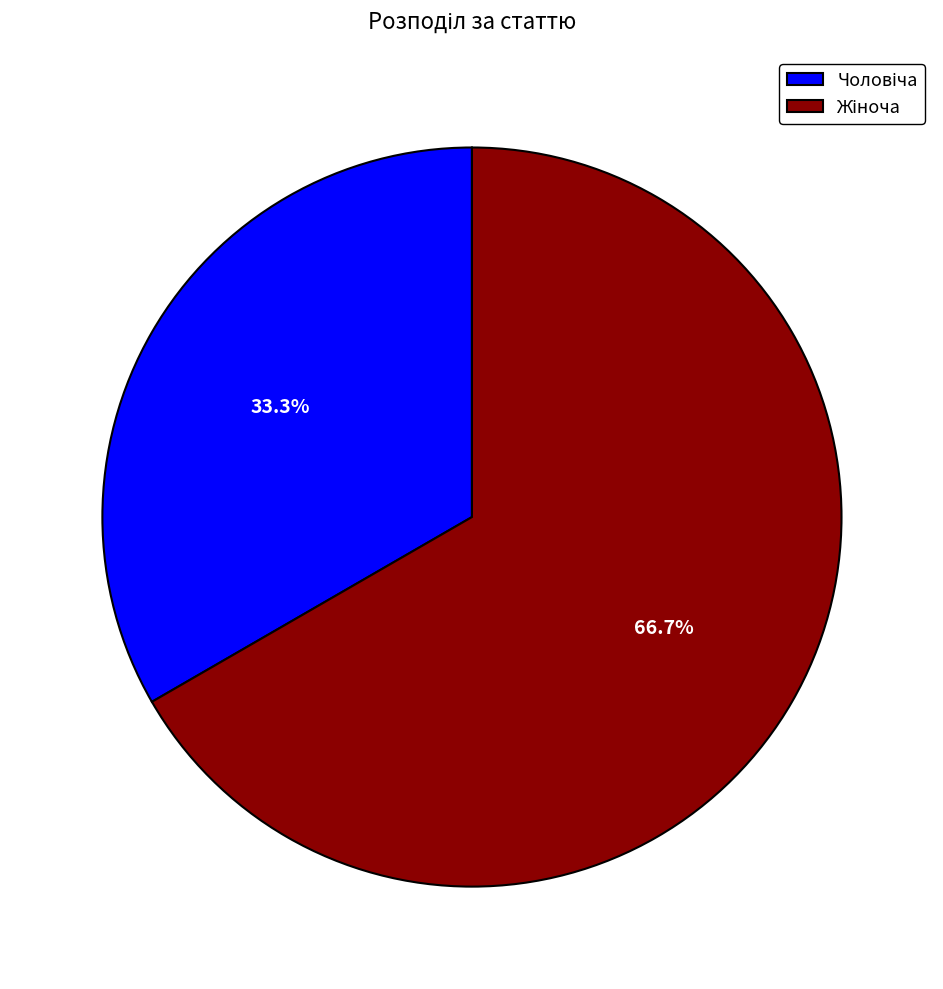

Does any single category account for the majority?

Yes